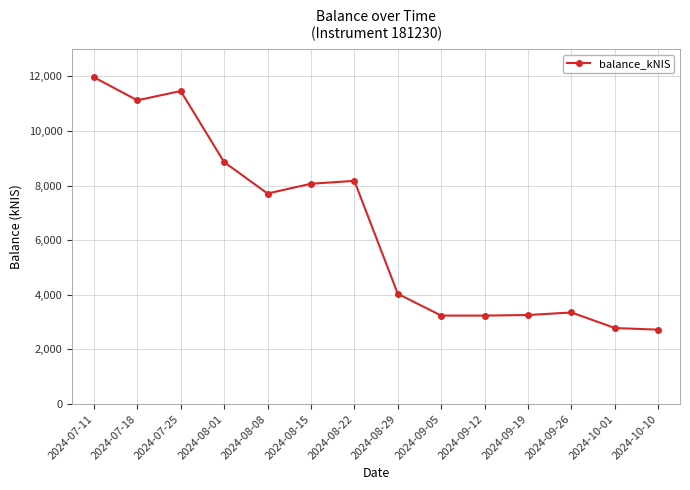

Does the chart have visible grid lines?

Yes